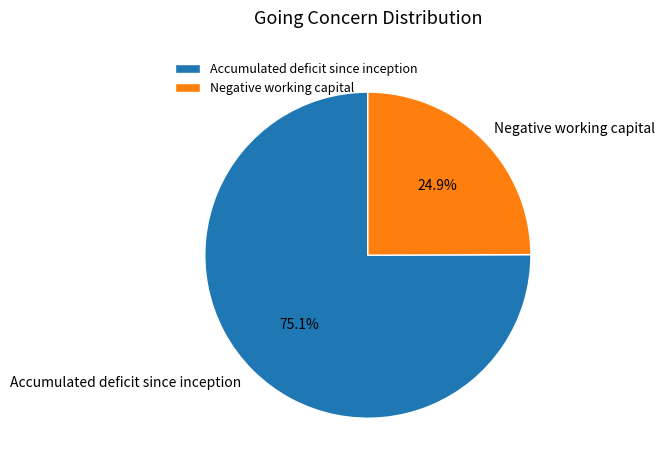

Does Negative working capital account for over 50% of the chart?

No